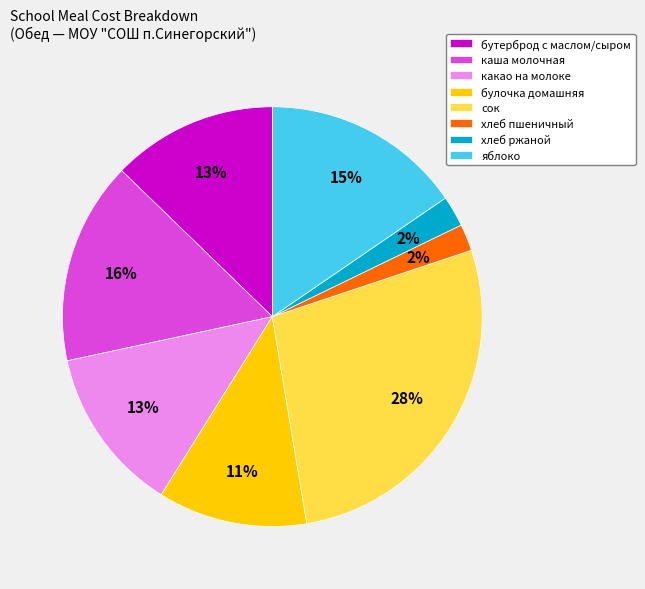

Is there a majority slice in this chart?

No